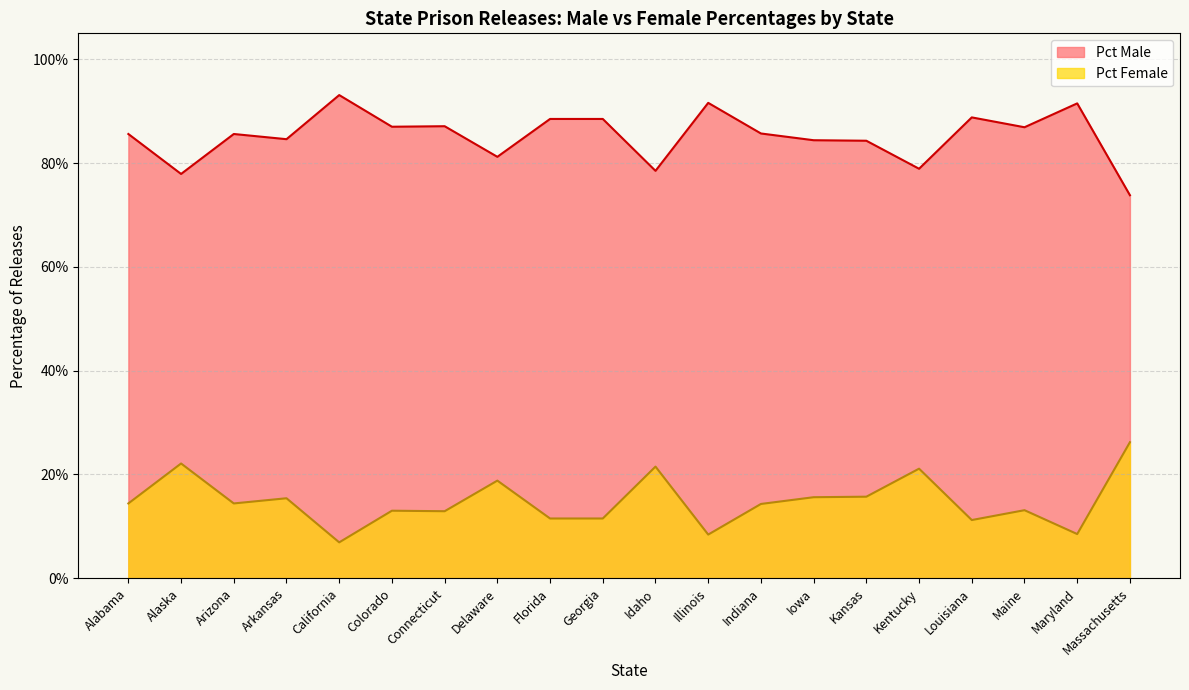

At which category is the sum across all series the highest?

Alabama